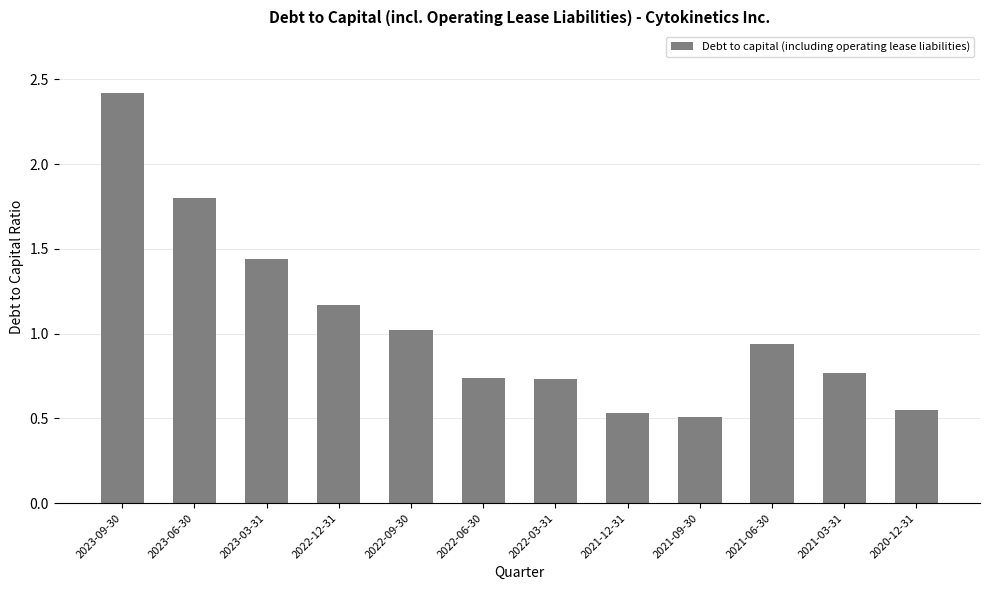

What is the value of the 1st bar from the left?

2.4